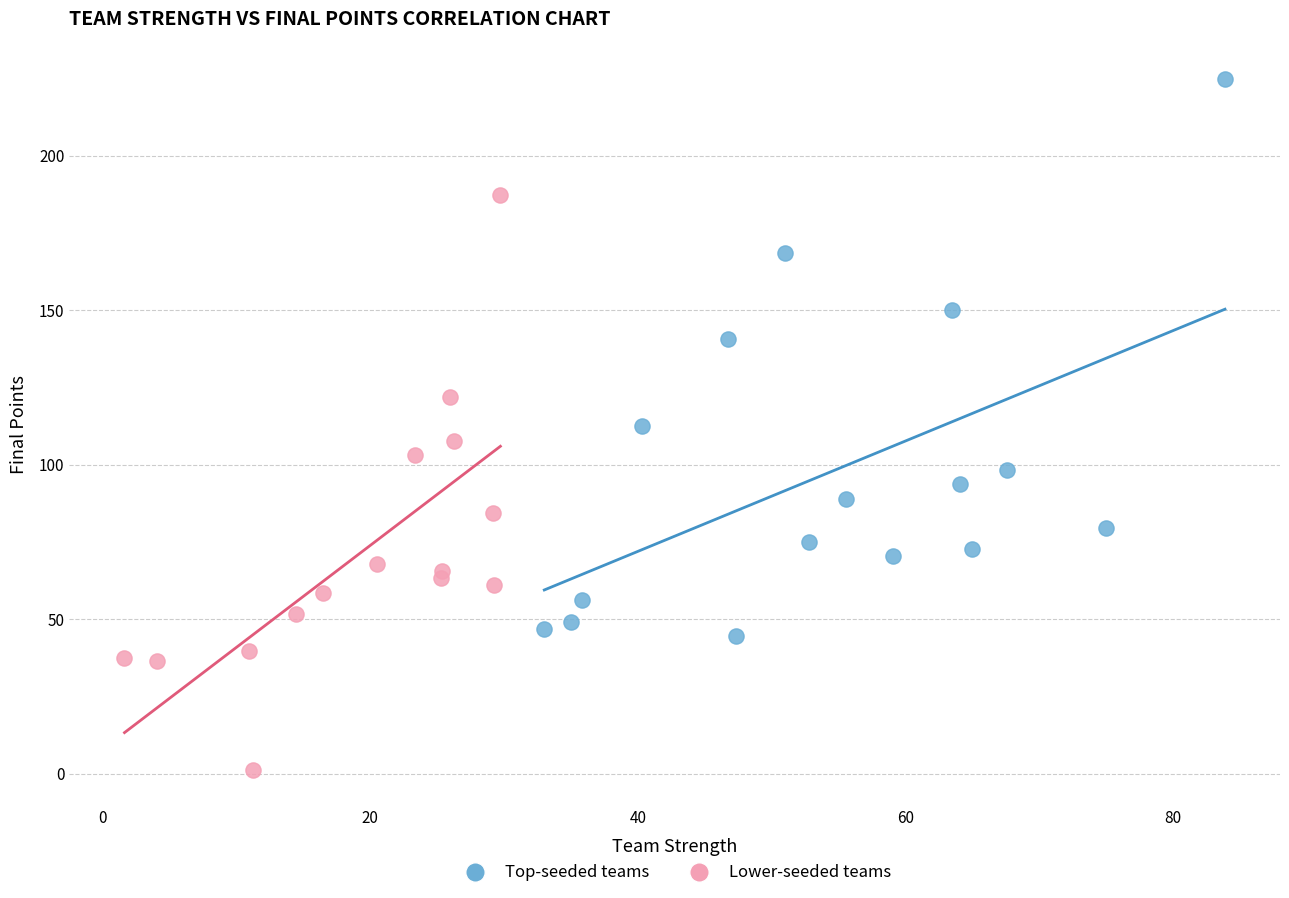

Which series reaches the maximum Y coordinate?

Top-seeded teams